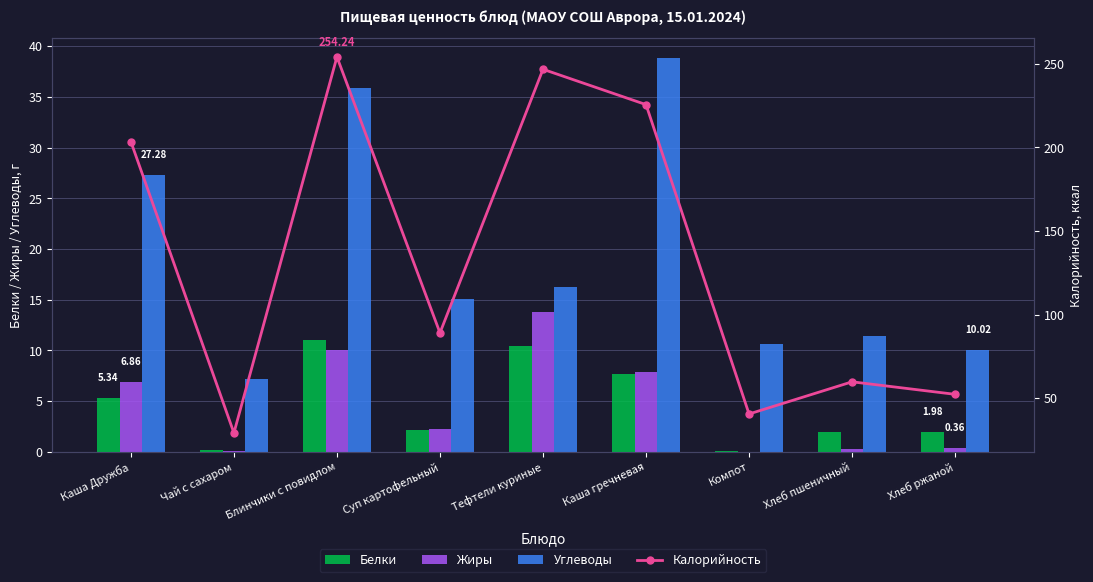

Does the chart contain any negative values?

No